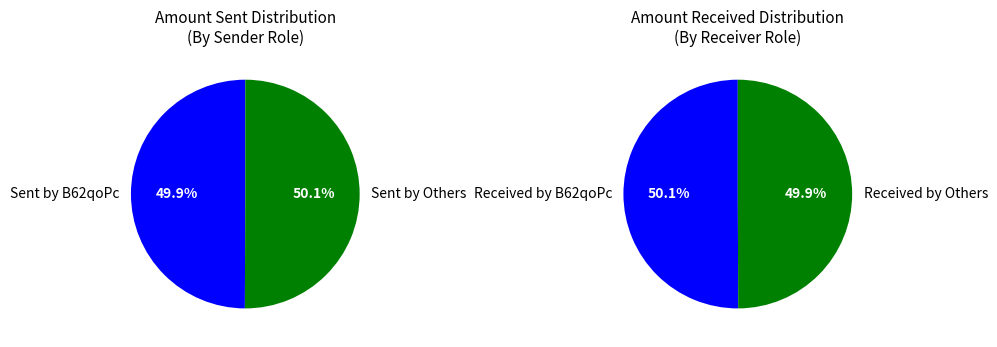

Do 193466 and 161471 together represent more than half of the pie?

No